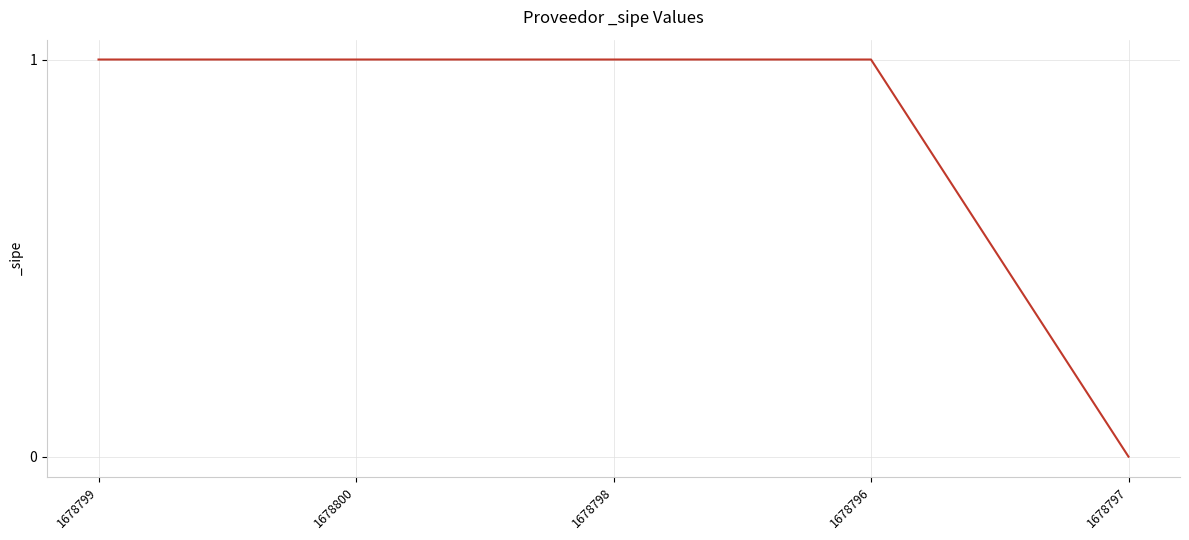

What position from the right is 1678800?

4